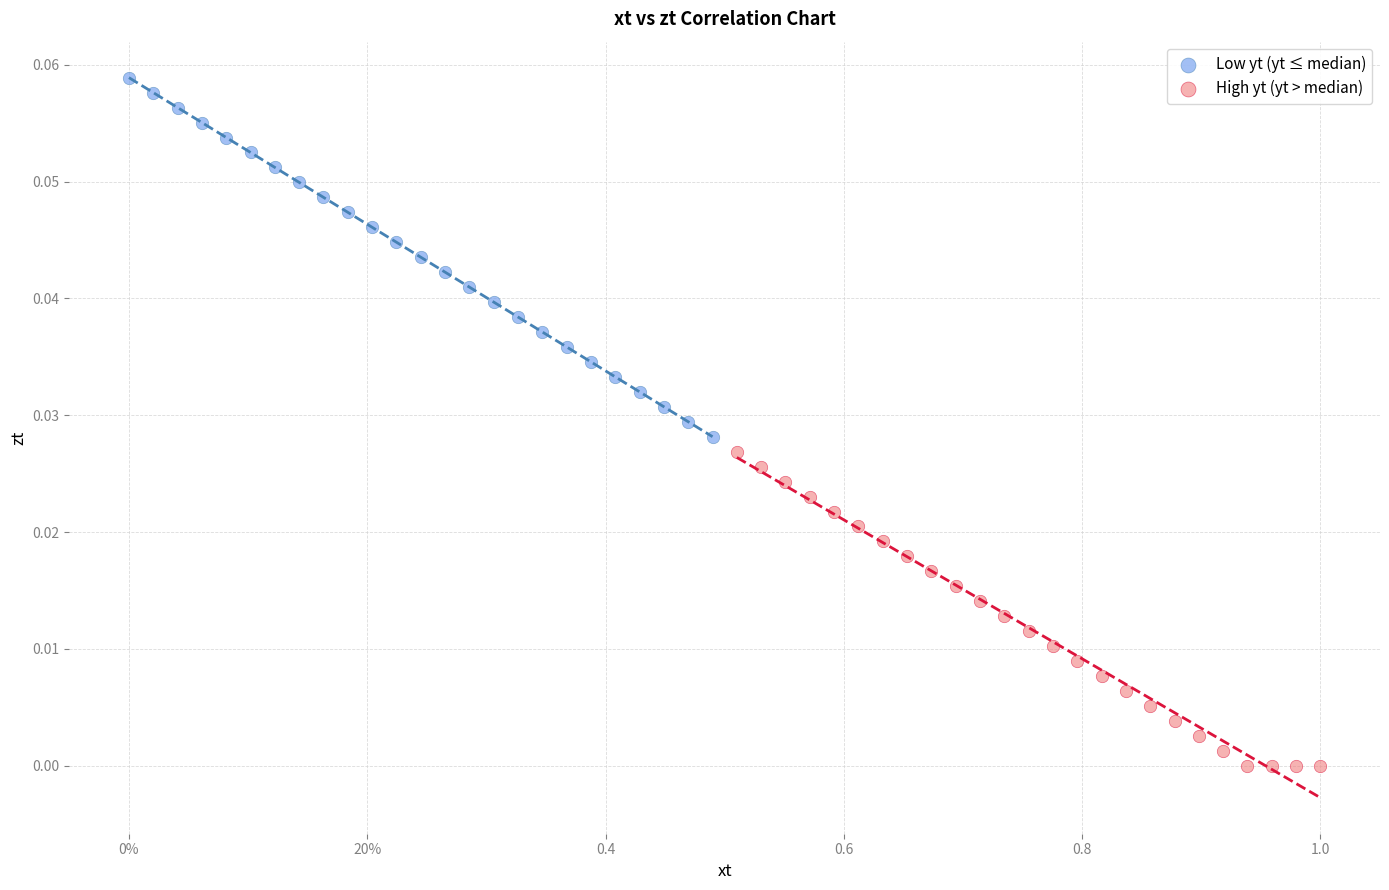

Which series reaches the maximum Y coordinate?

Low yt (yt ≤ median)